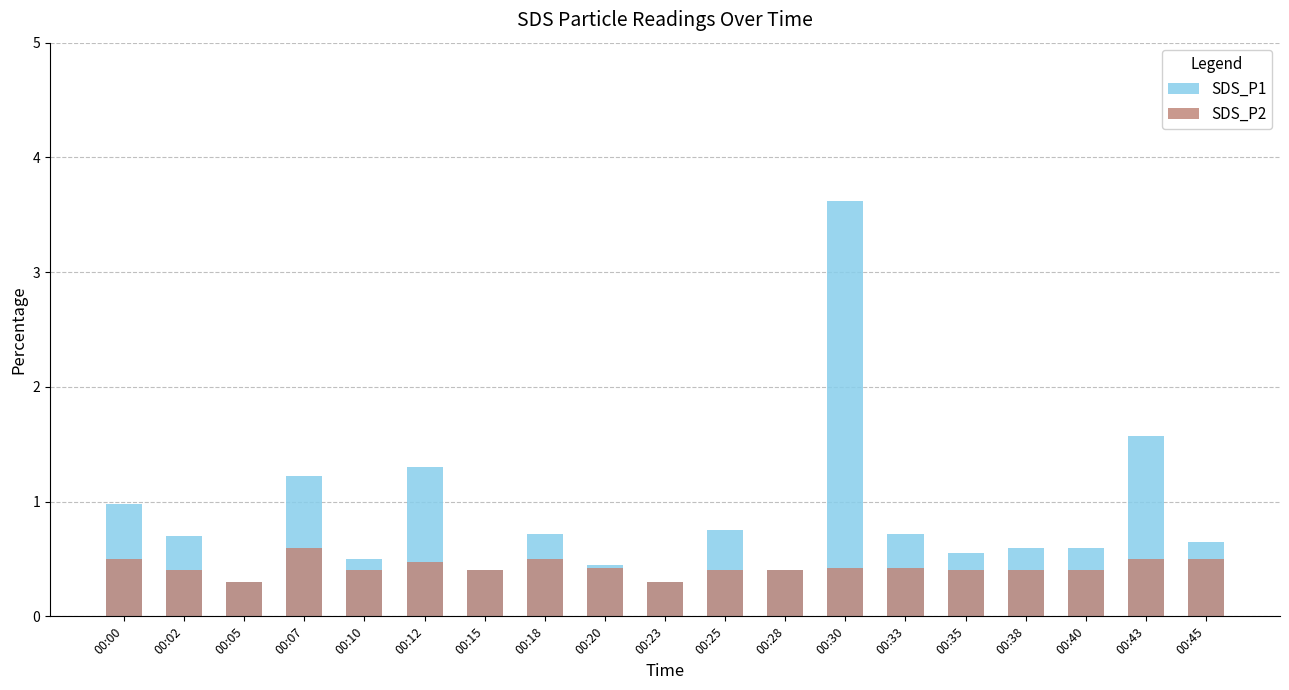

How many groups of bars are there?

19